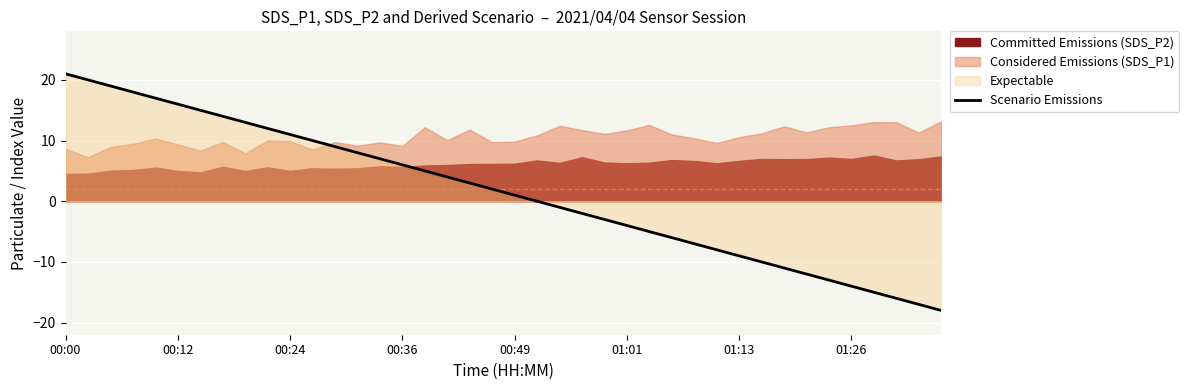

Between 34 and 18, which is larger?

18